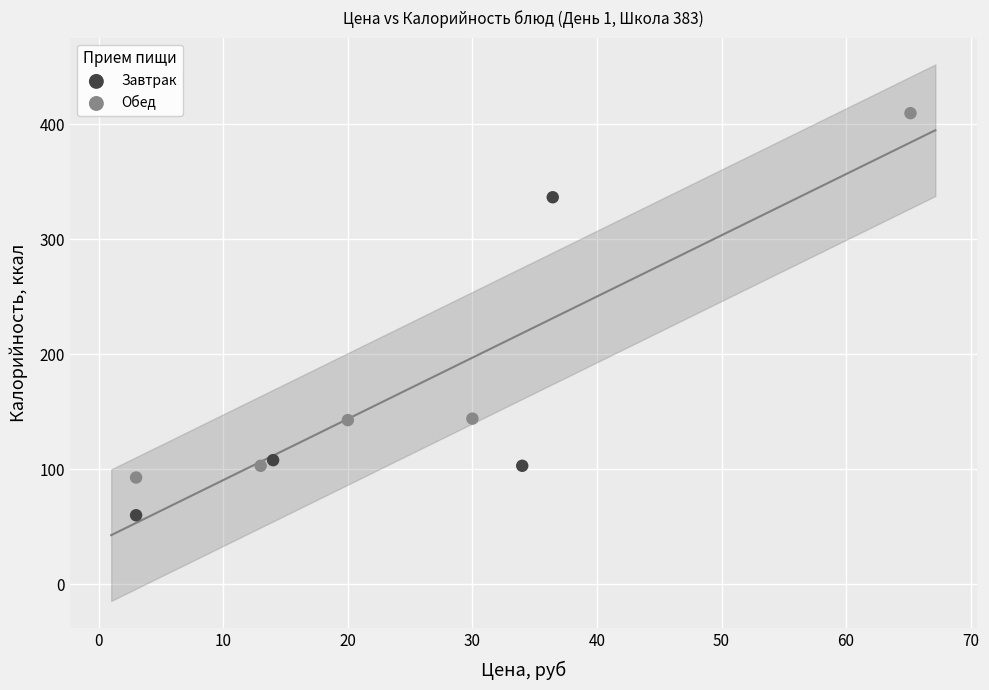

Which series has the widest spread of Y values?

Обед